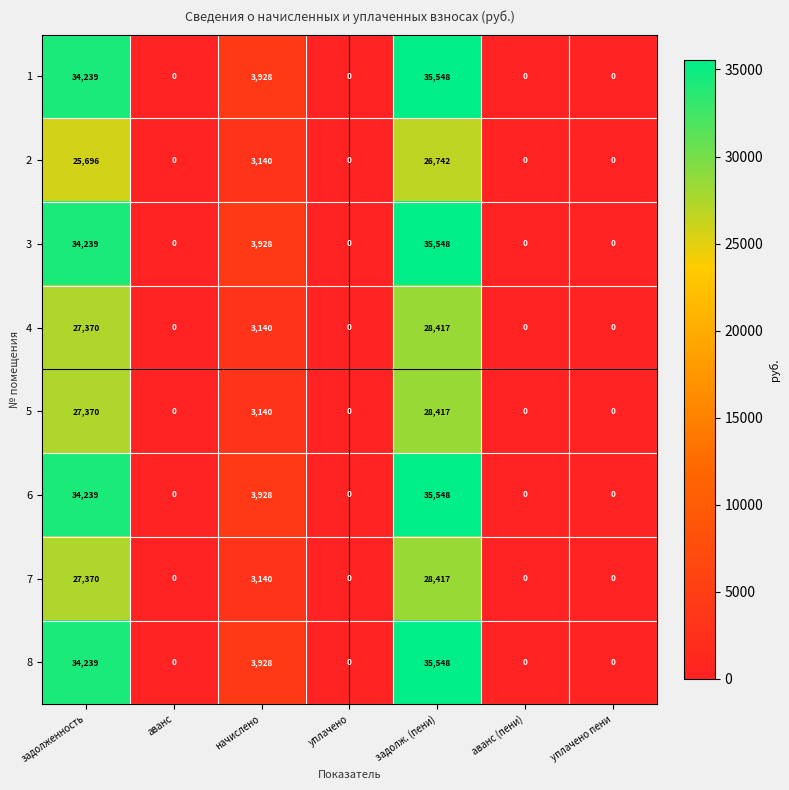

What is the total value across all series at начислено?

28272